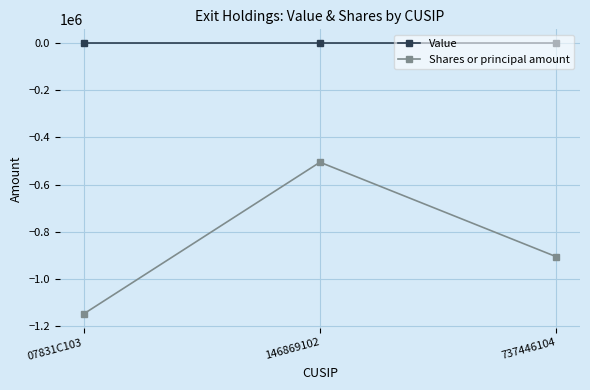

What is the label of the 1st point from the left?

07831C103